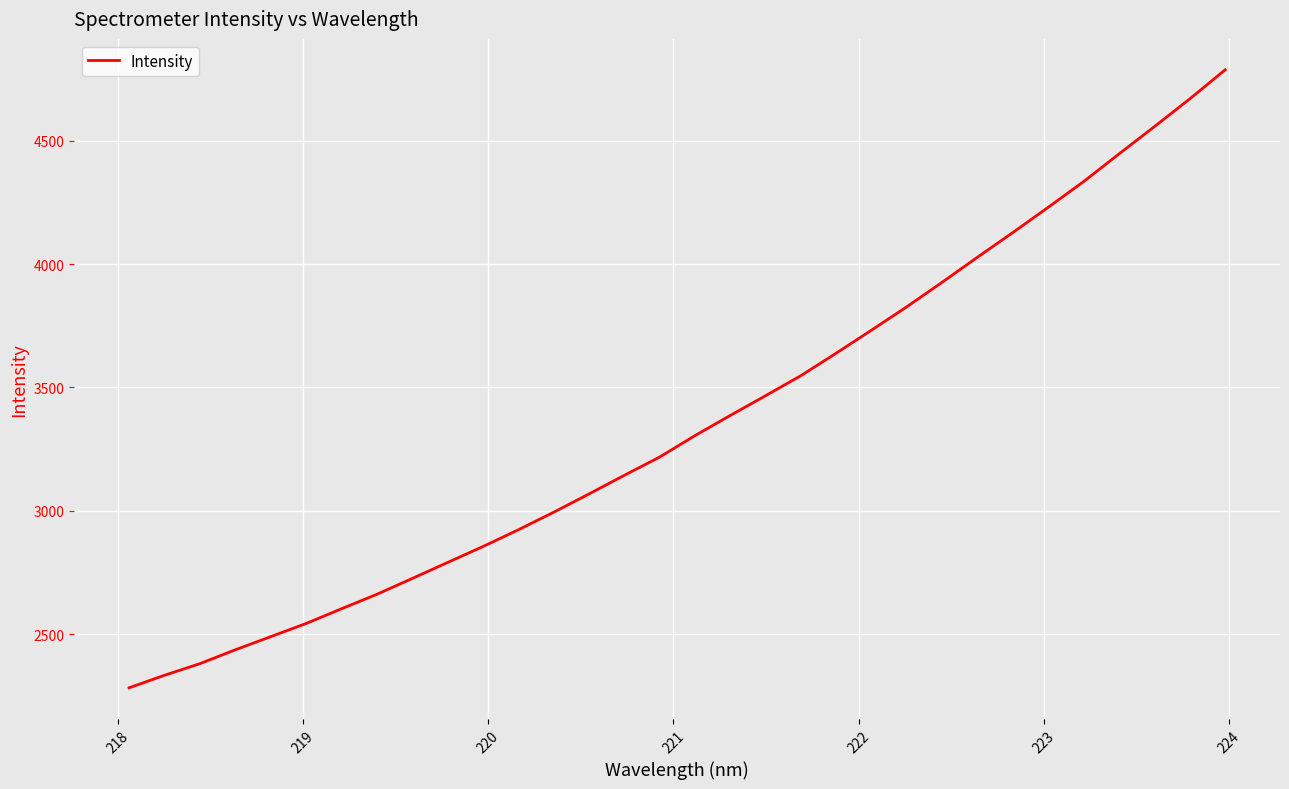

What is the greatest value displayed?

4787.2